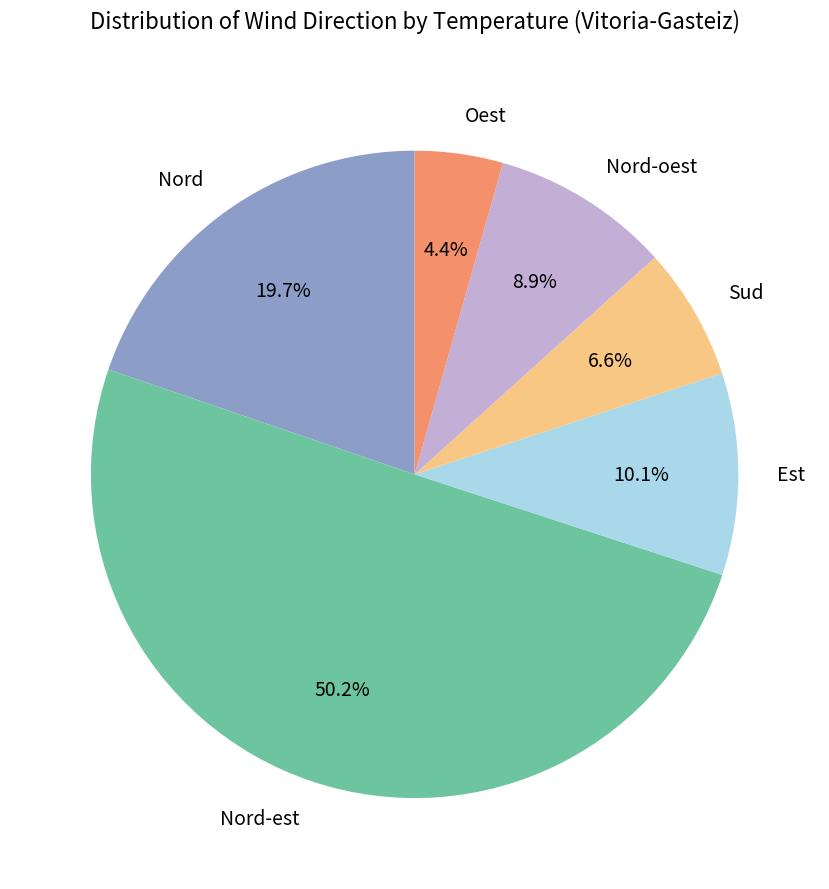

What is the smallest slice in the pie chart?

Oest